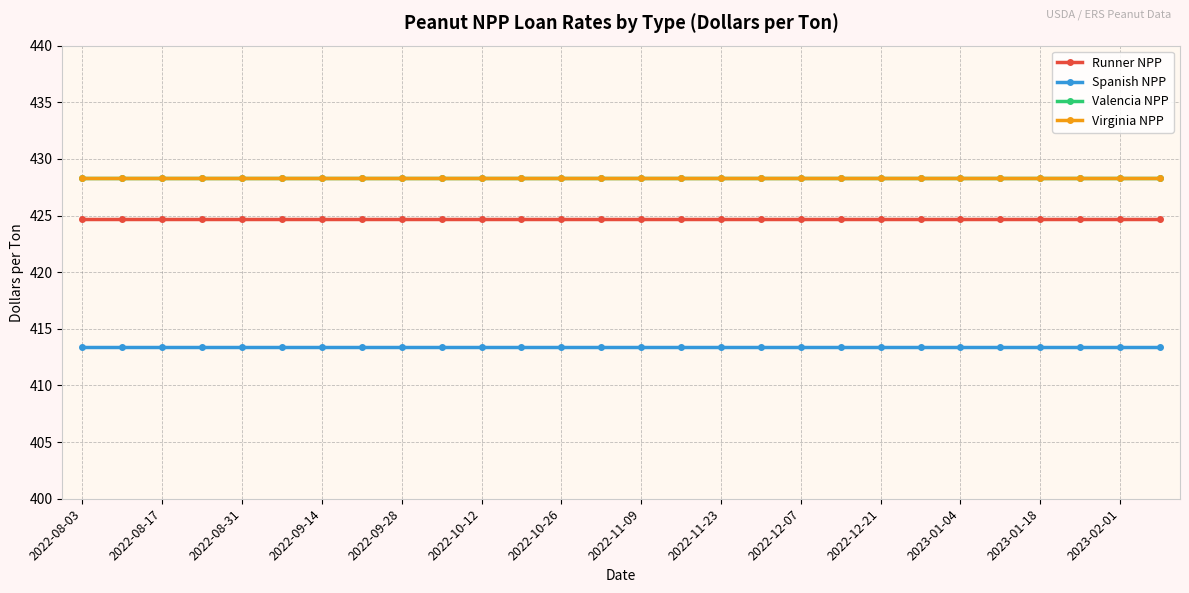

Which series has the widest spread of values?

Runner NPP